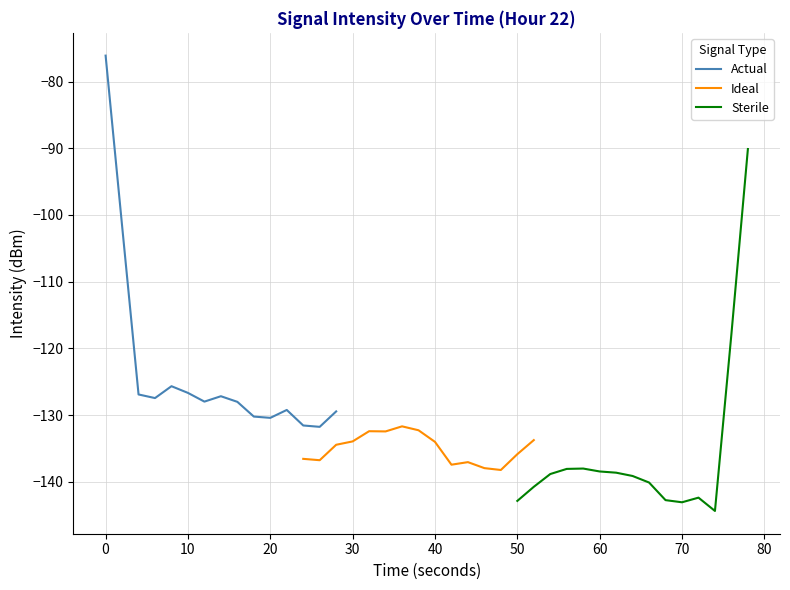

True or false: Sterile has more than 1 points higher than both neighbors.

True